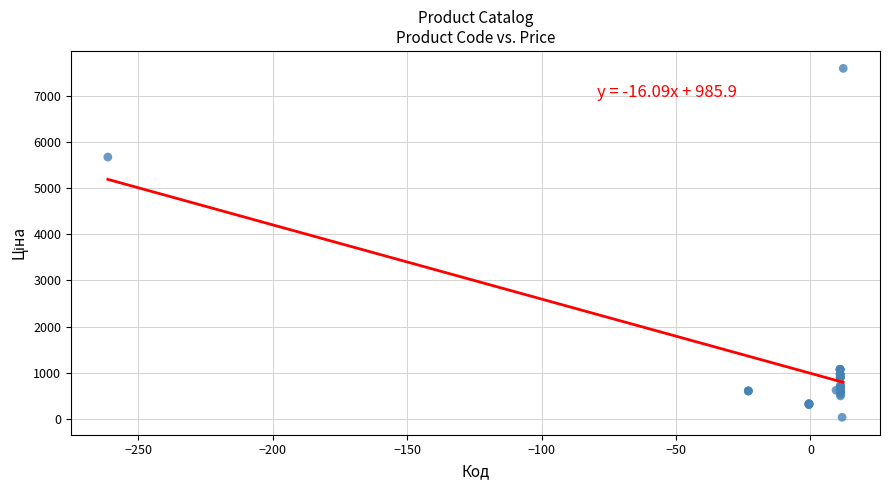

What Y value in the scatter plot is closest to 3814?

5673.8